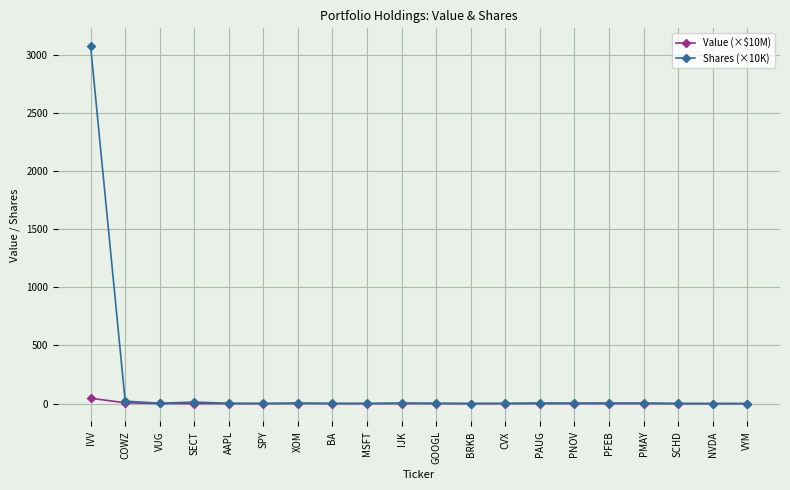

Which category has the highest value across all series?

IVV